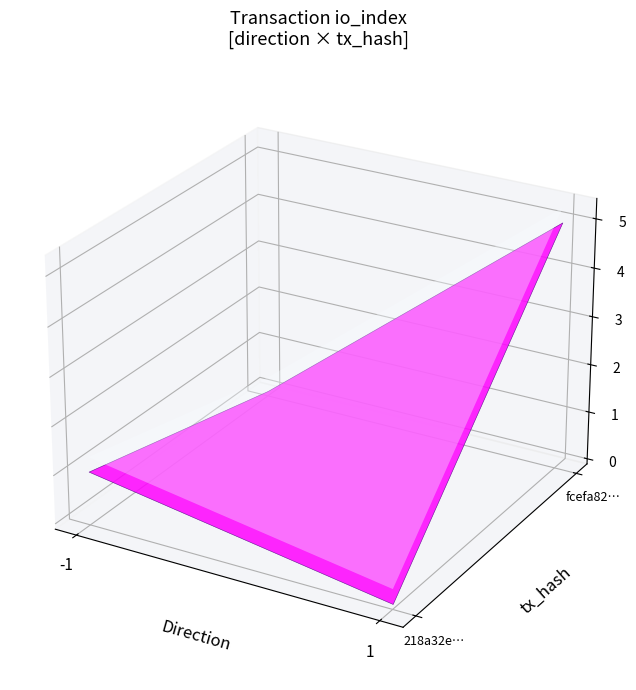

What is the sum of the fcefa82ac09f28ec3a5cd0e47b56dea93a1f68b values at direction and io_index?

6